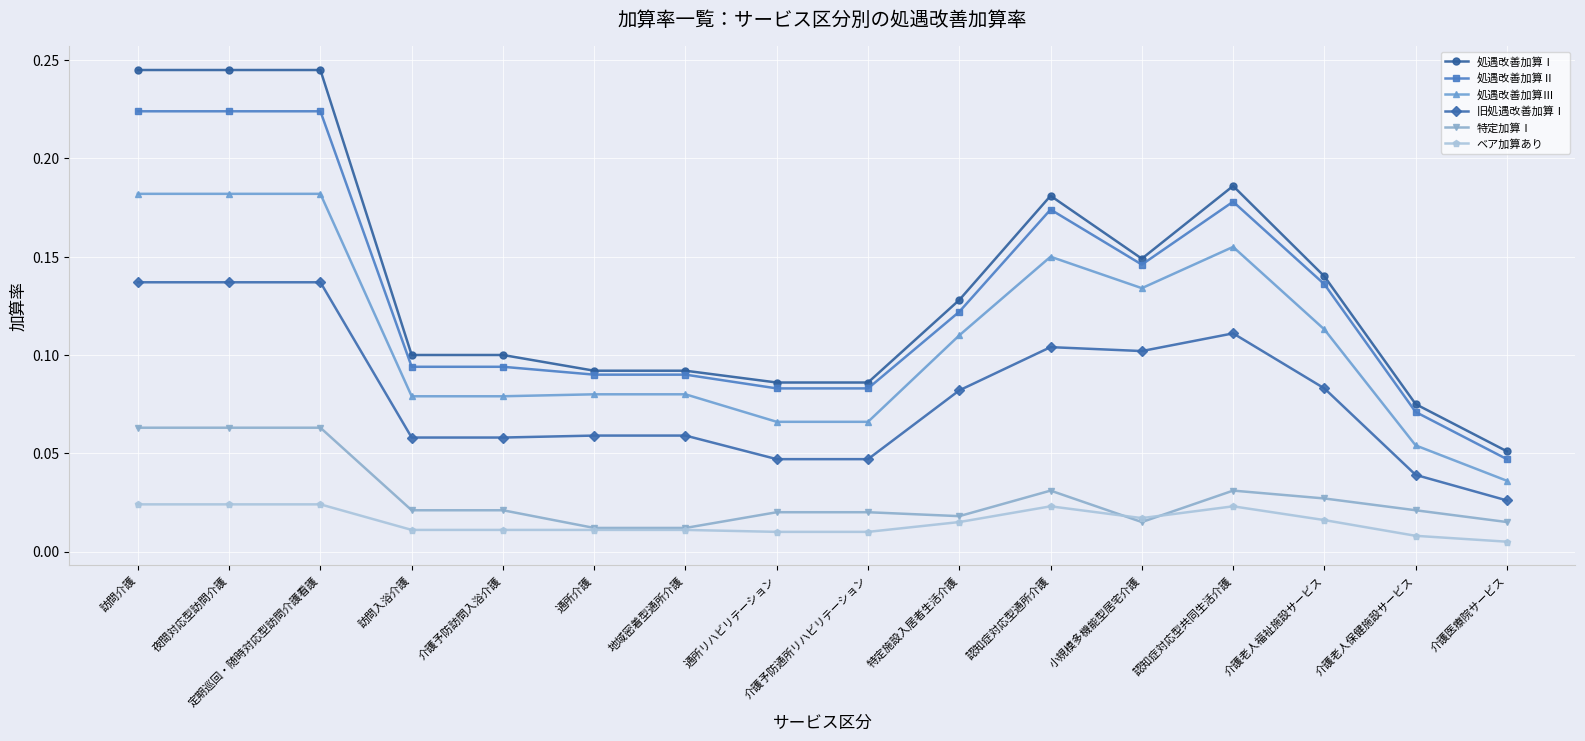

At which label does 旧処遇改善加算Ⅰ reach its minimum?

介護医療院サービス